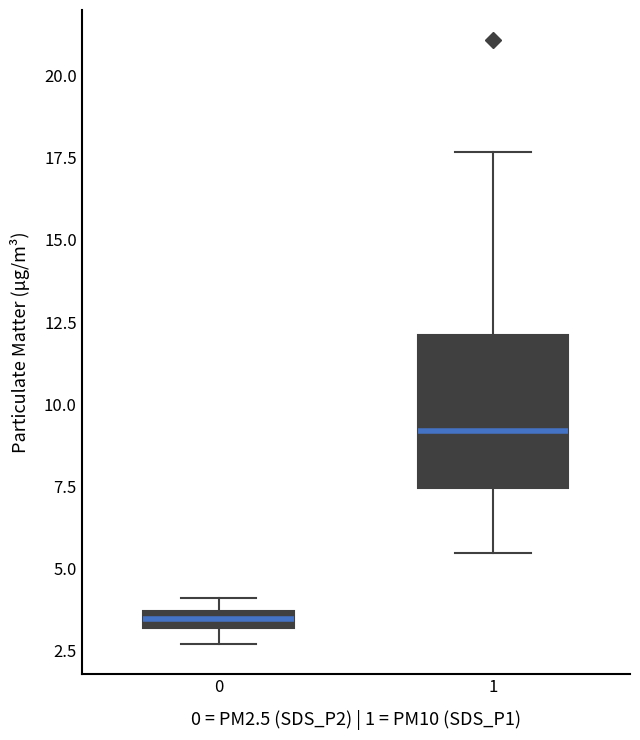

Which box is the tallest, from its lower edge to its upper edge?

1